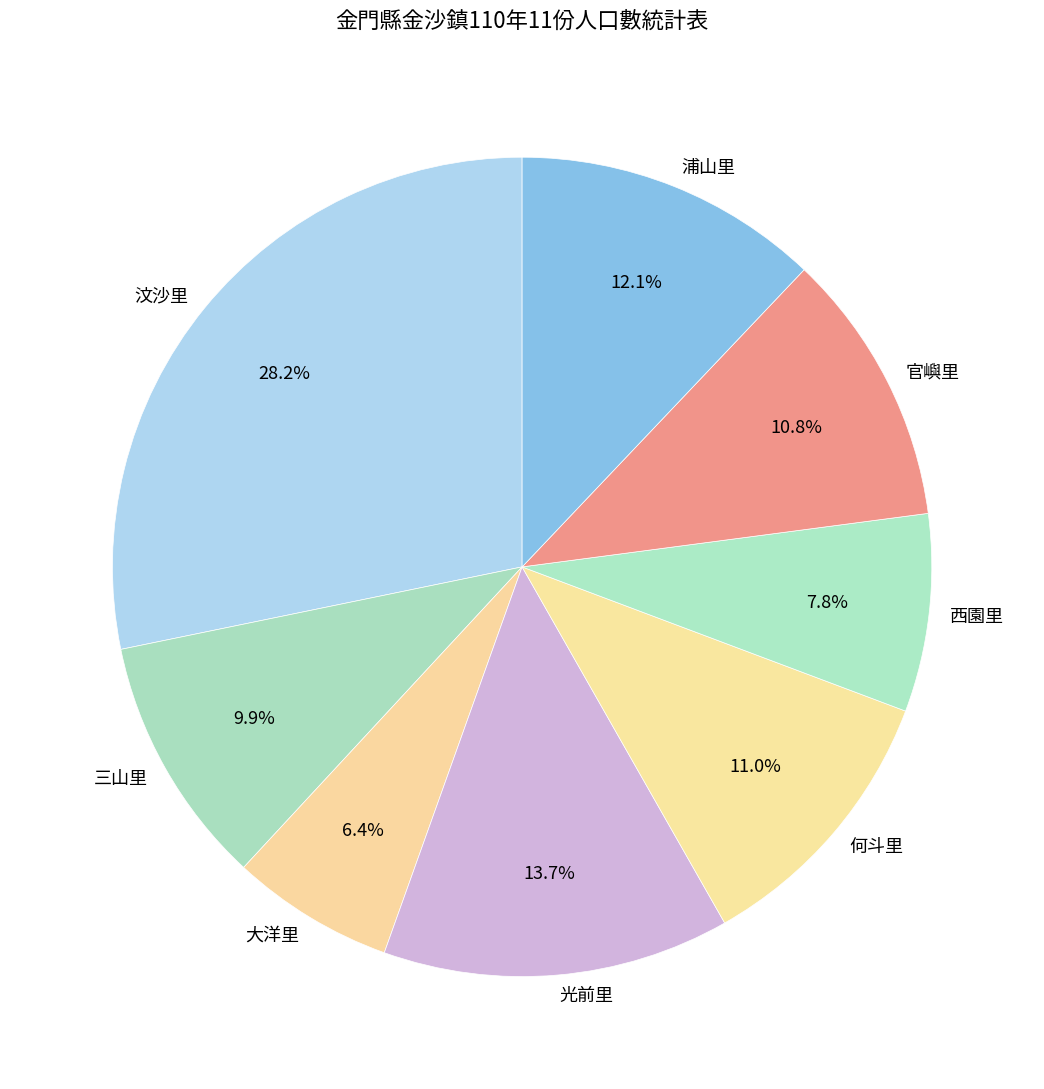

Is 光前里 the majority of the pie?

No